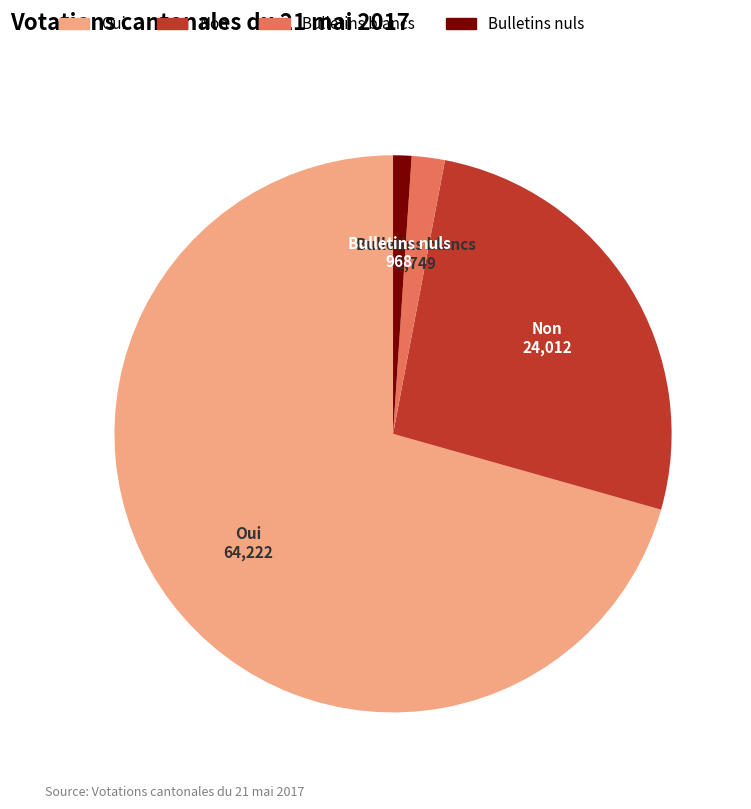

True or false: Non accounts for 26% of the total.

True